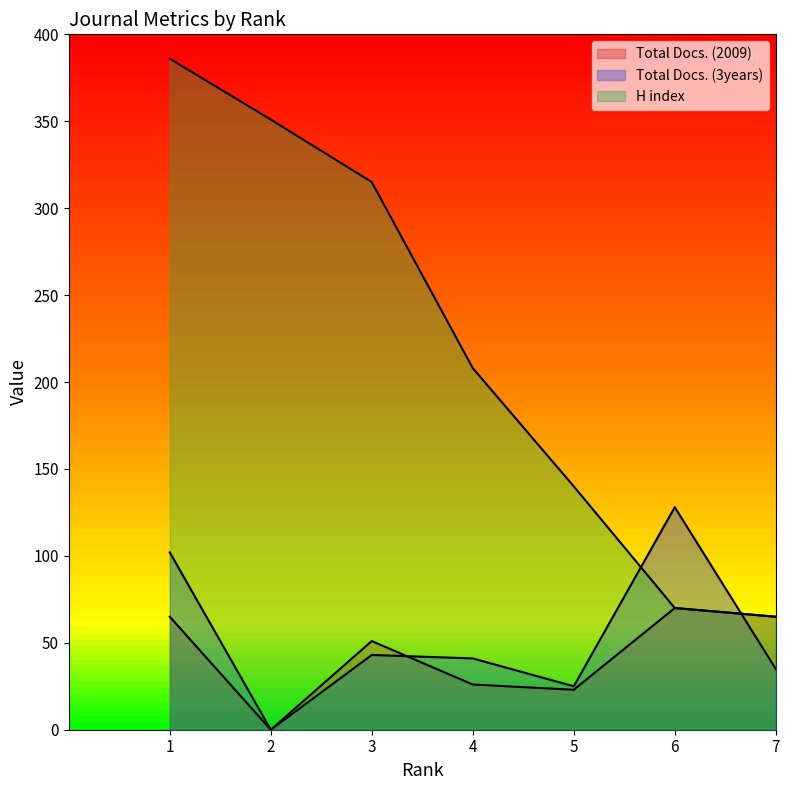

True or false: Total Docs. (2009) and H index intersect in this chart.

False